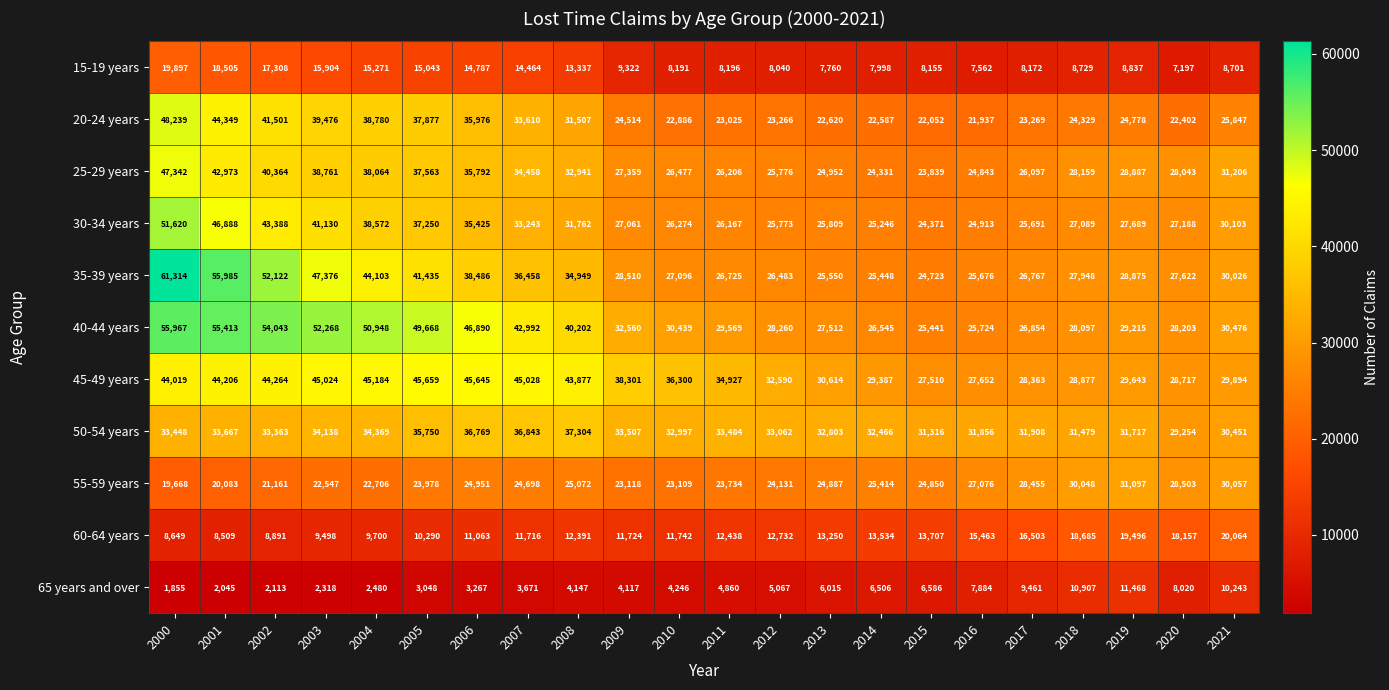

What is the difference between the second highest and second lowest values in the 55-59 years series?

9974